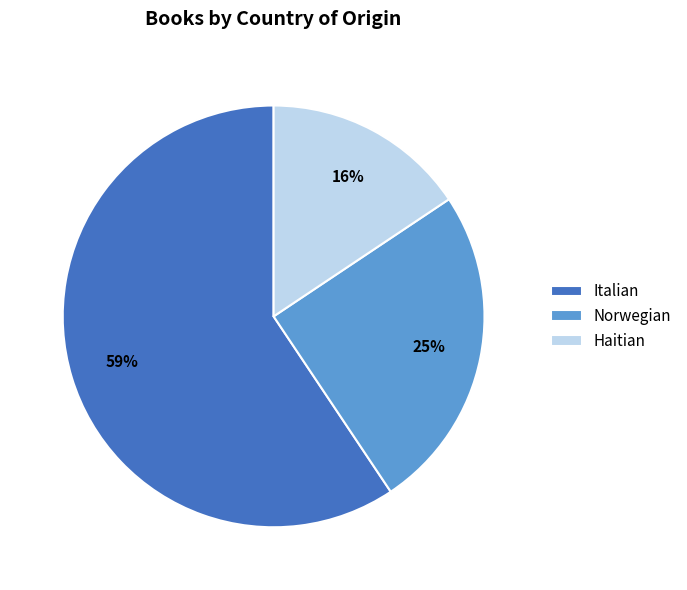

What is the smallest slice in the pie chart?

Haitian